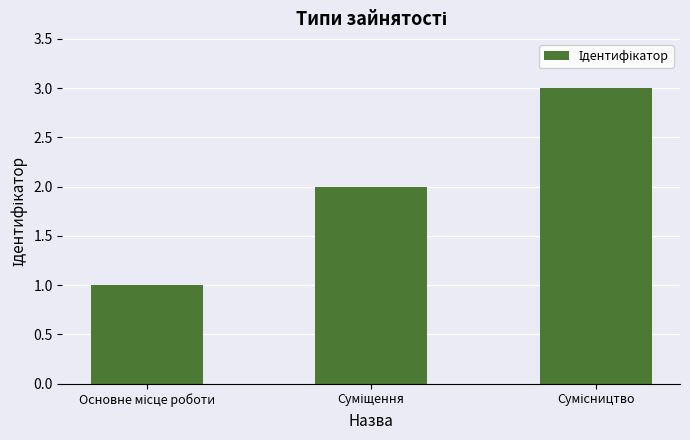

What is the sum of all values?

6